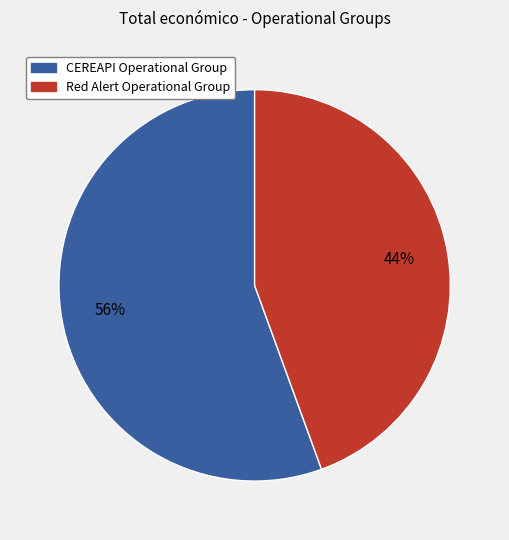

What is the largest slice in the pie chart?

CEREAPI Operational Group